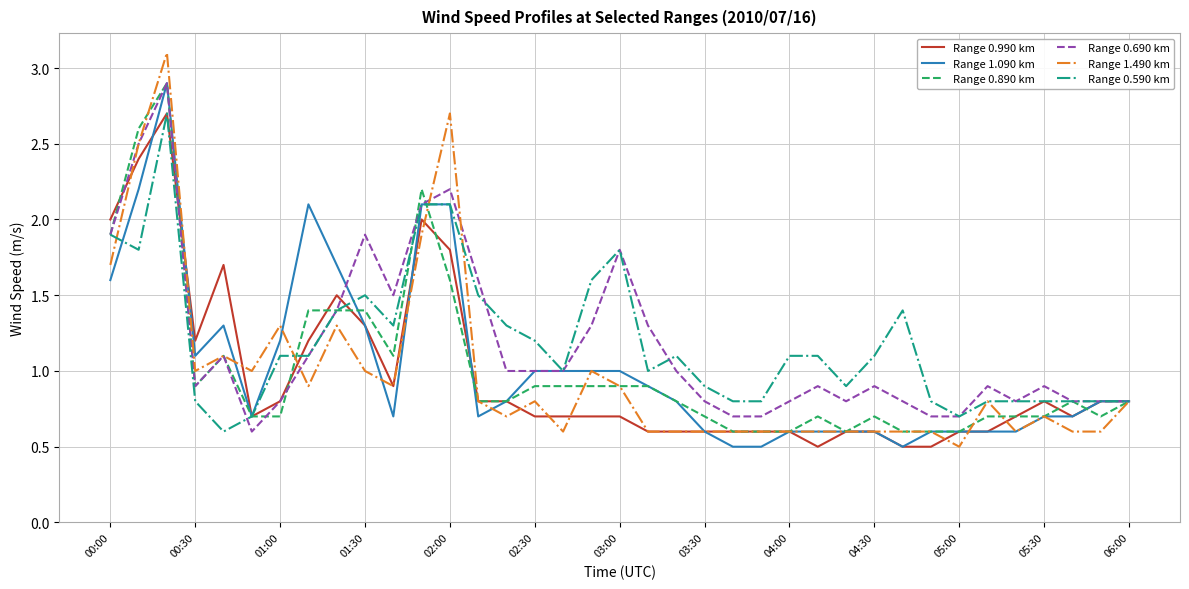

Which series has the largest range (max minus min)?

Range 1.490 km